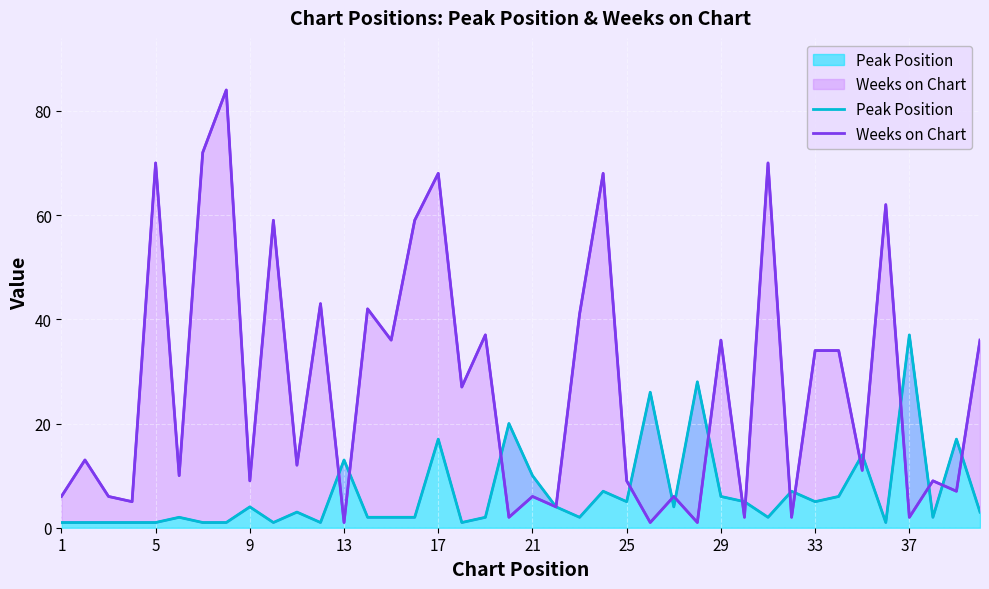

Which label corresponds to the smallest value in the chart?

1